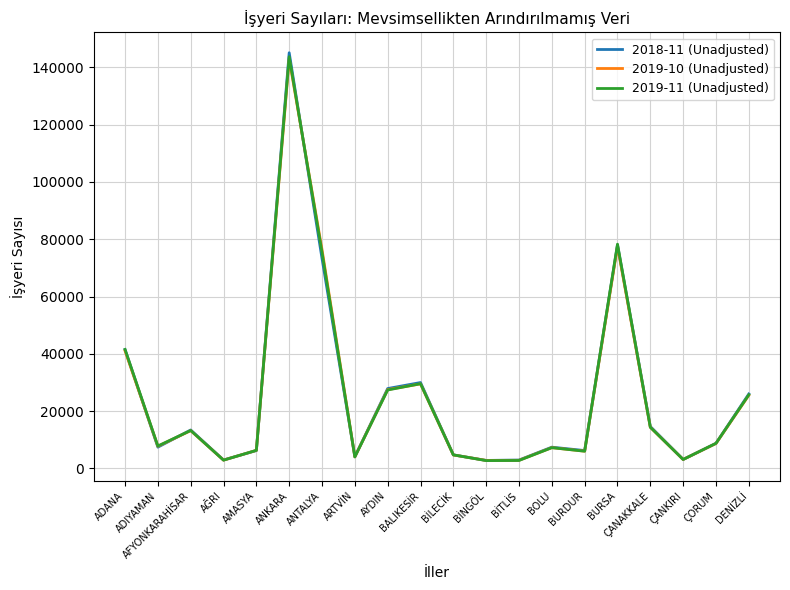

In 2019-11 (Unadjusted), how many points are higher than both neighbors (excluding endpoints)?

5